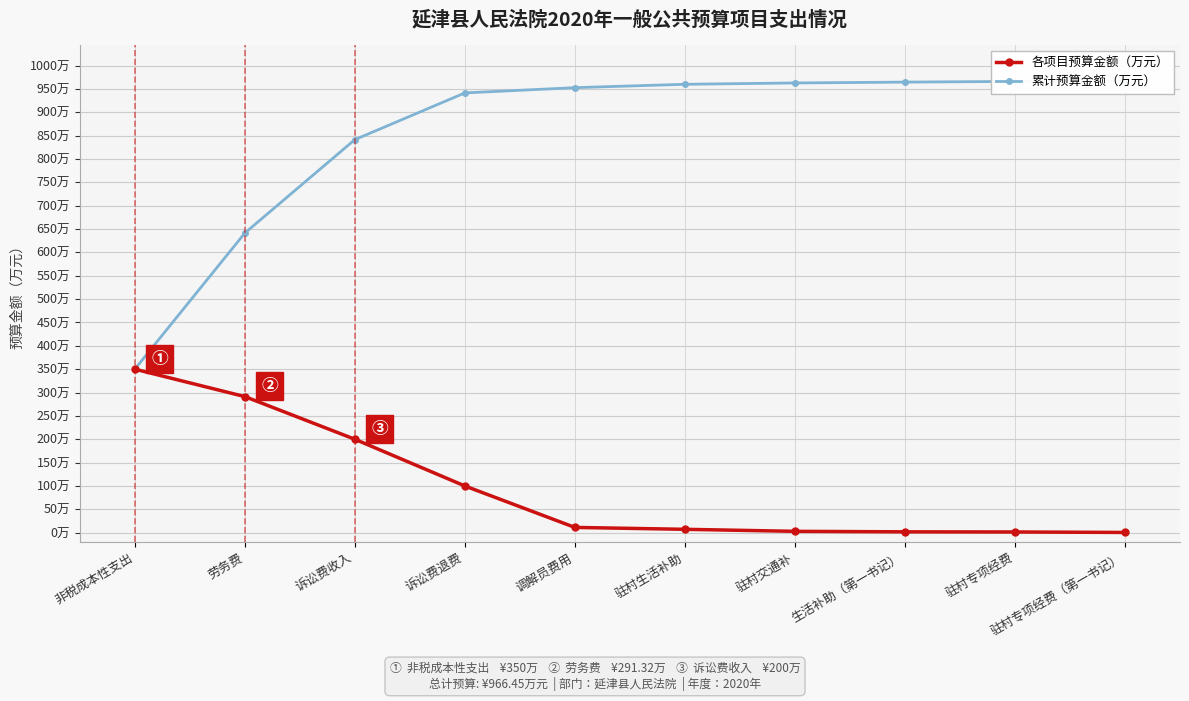

Where is 各项目预算金额（万元） nearest to the value 175?

诉讼费收入